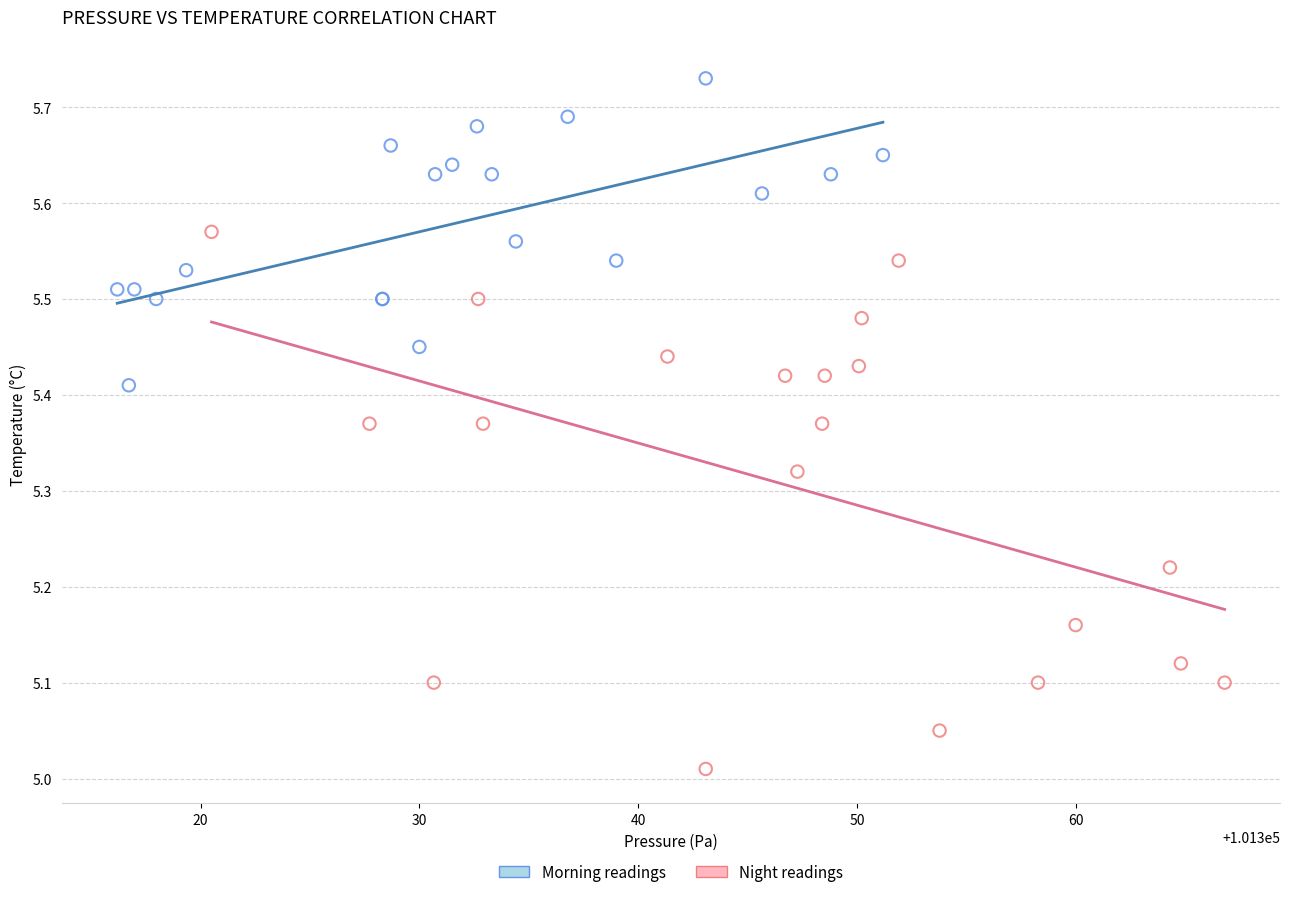

What are all the series names shown in the legend?

Morning readings, Night readings